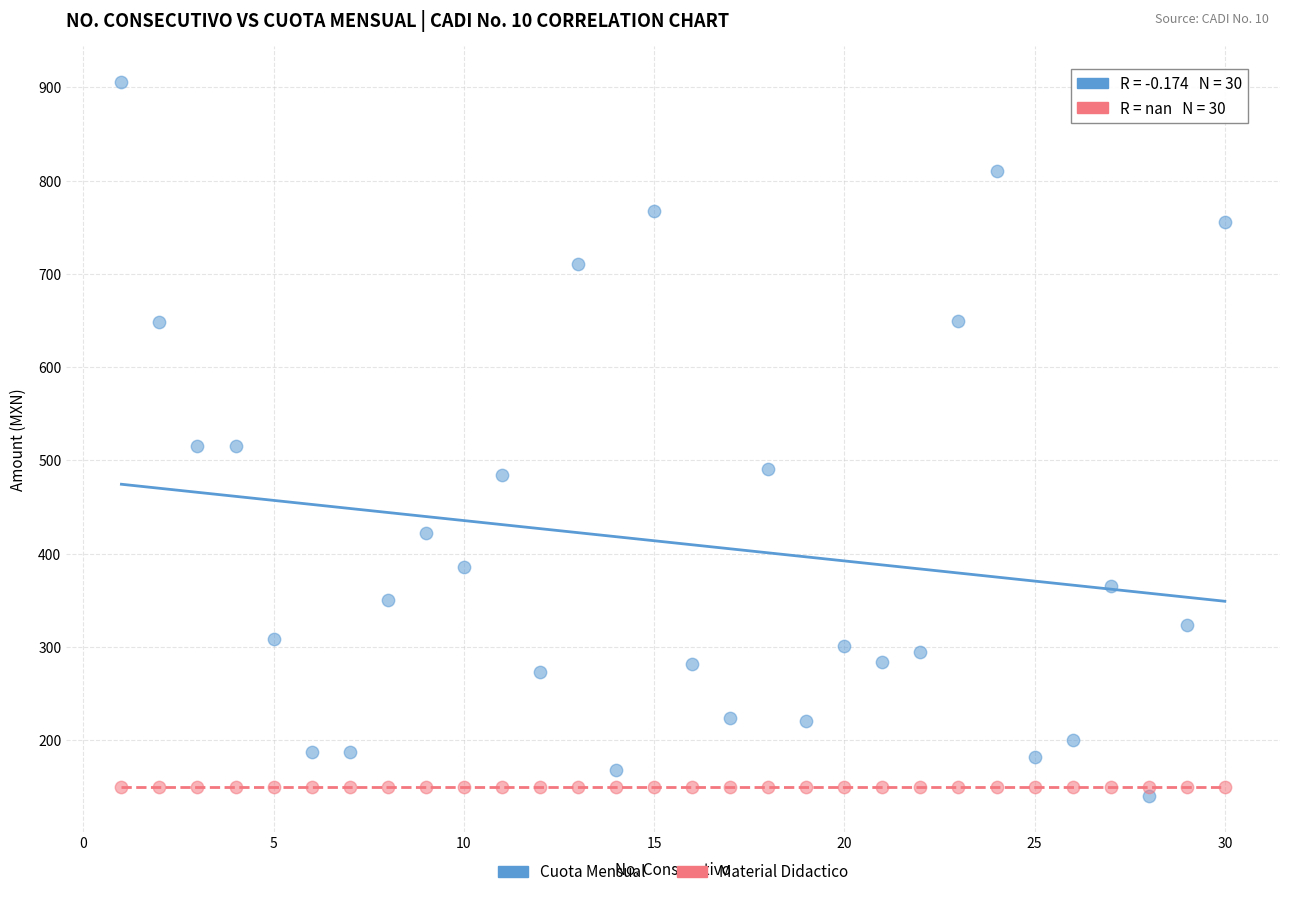

Which series reaches the maximum Y coordinate?

Cuota Mensual